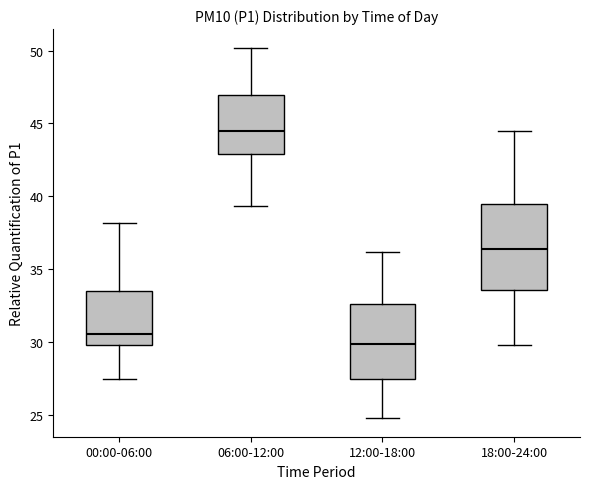

Which box has the lowest median line?

12:00-18:00